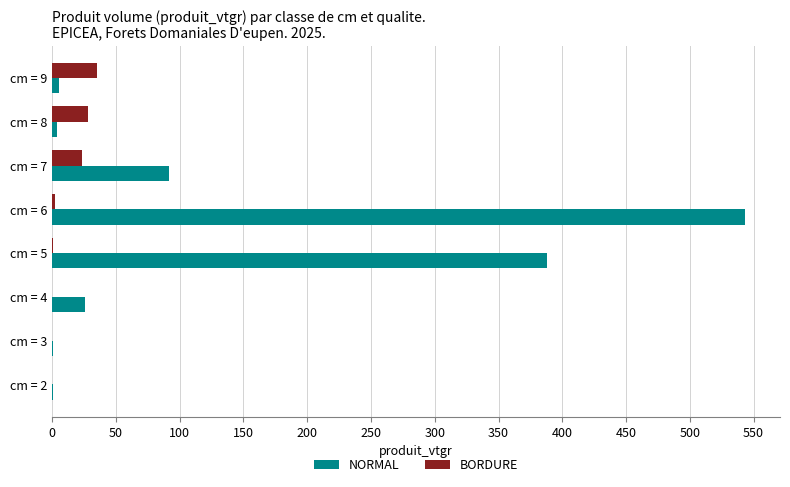

Which label corresponds to the largest value in the chart?

cm = 6